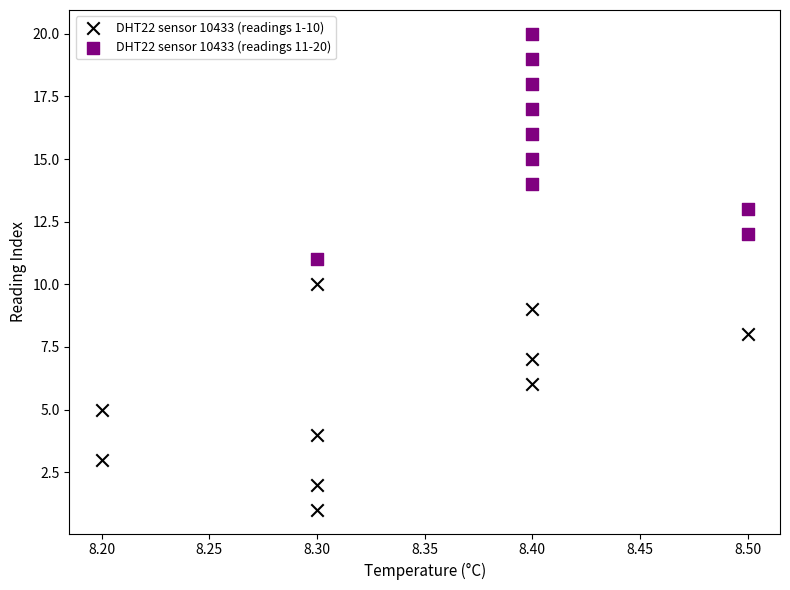

Which series contains the lowest Y value?

DHT22 sensor 10433 (readings 1-10)